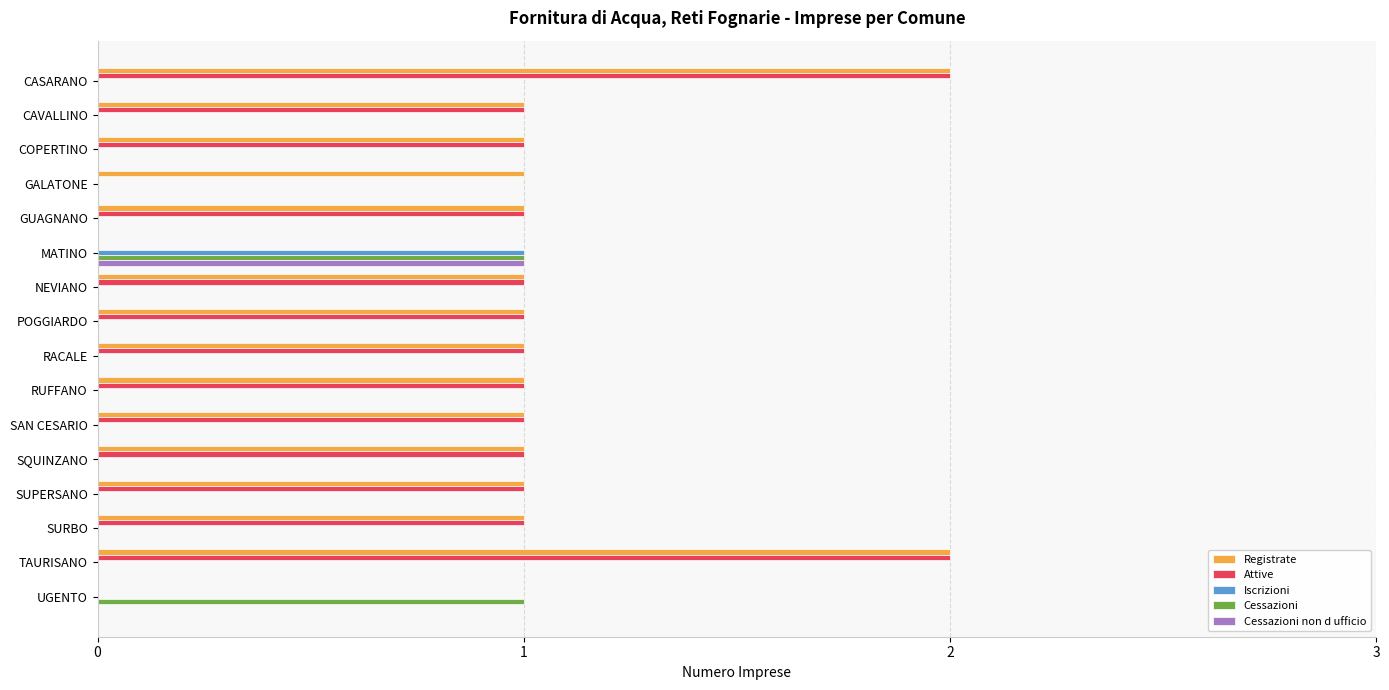

What are all the series names shown in the legend?

Registrate, Attive, Iscrizioni, Cessazioni, Cessazioni non d ufficio